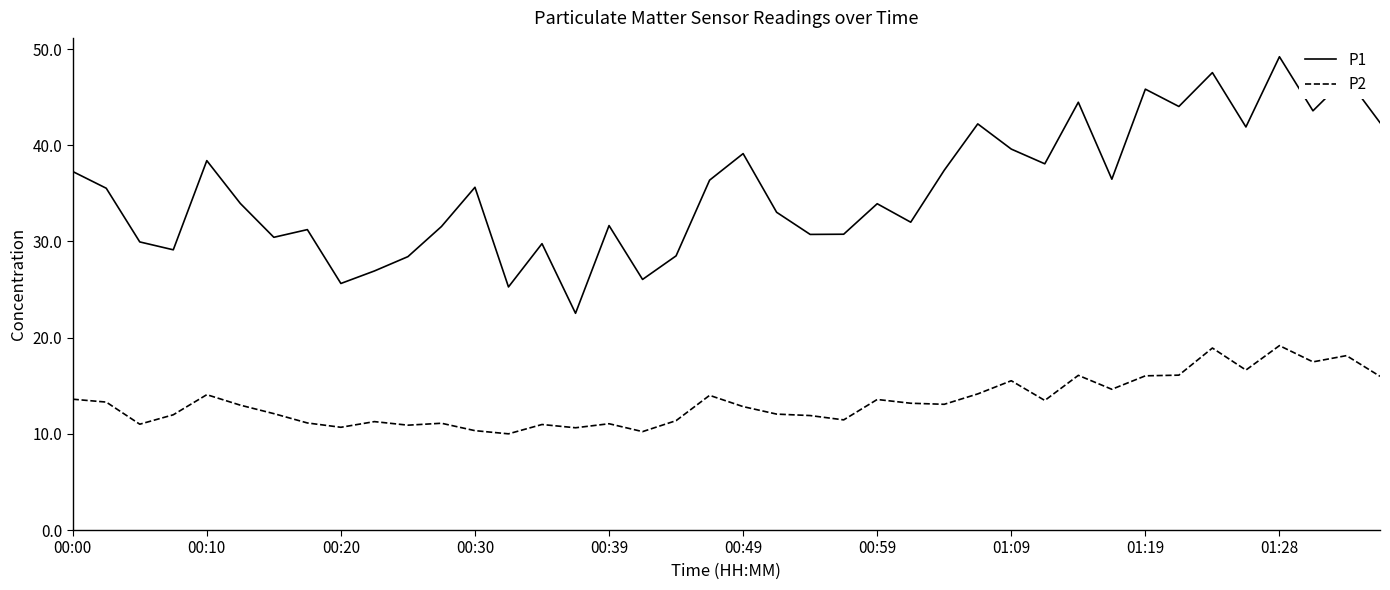

Which series has the largest total across all categories?

P1